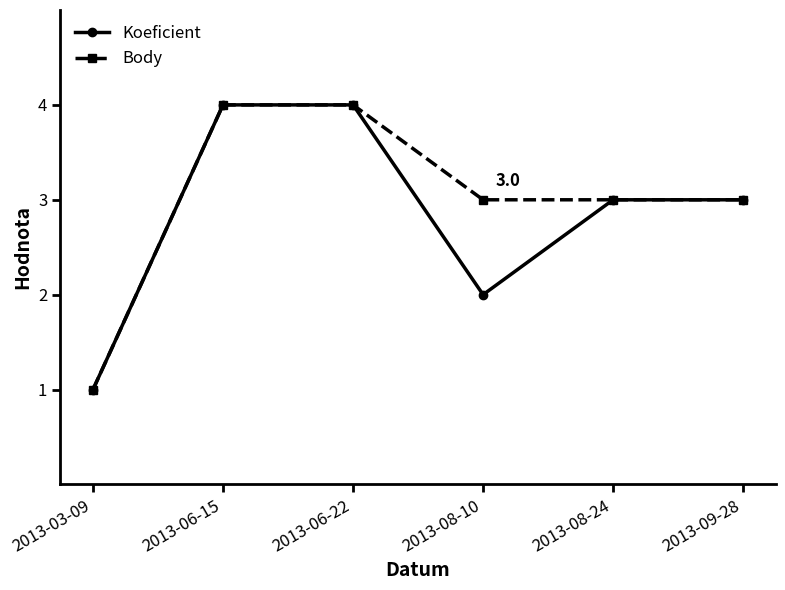

What is the label of the 1st point from the left?

2013-03-09